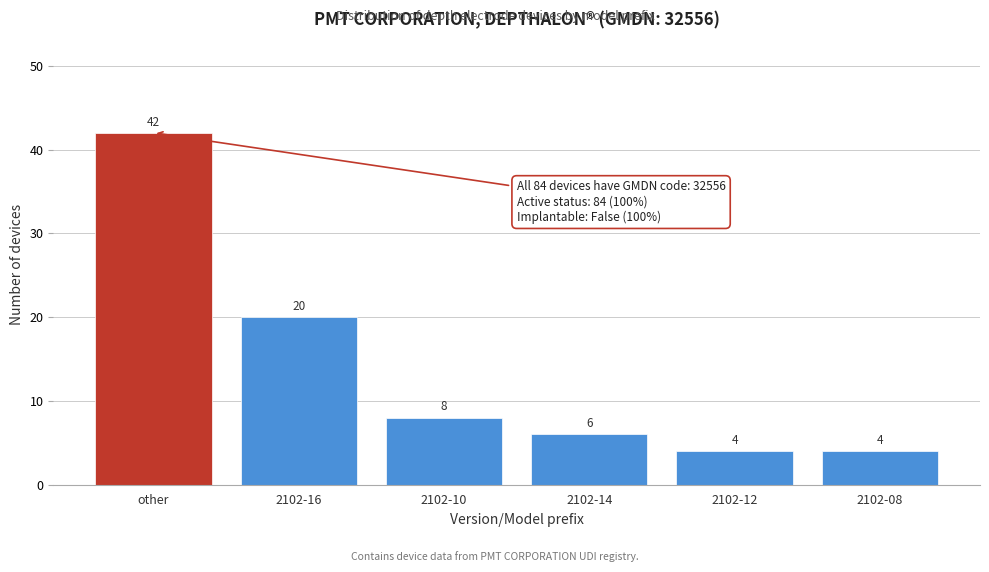

Reading left to right, what are all the values shown in this chart?

other=42	2102-16=20	2102-10=8	2102-14=6	2102-12=4	2102-08=4